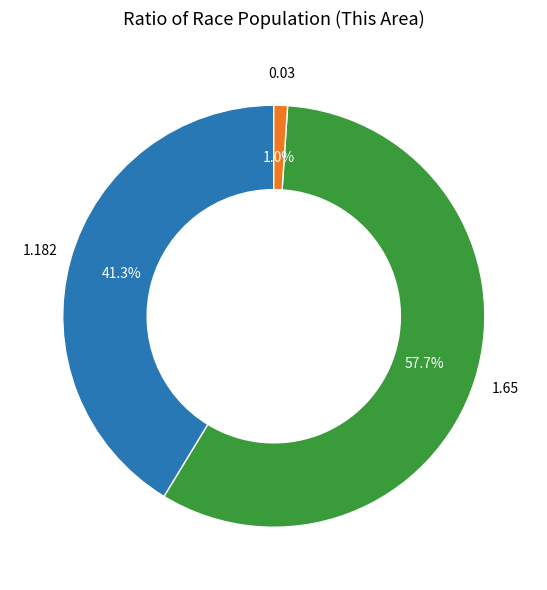

Does any single category account for the majority?

Yes